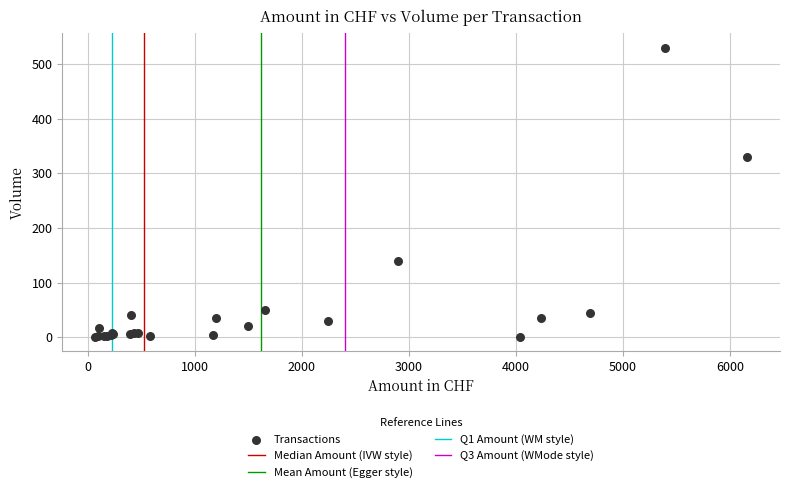

What Y value in the scatter plot is closest to 265?

330